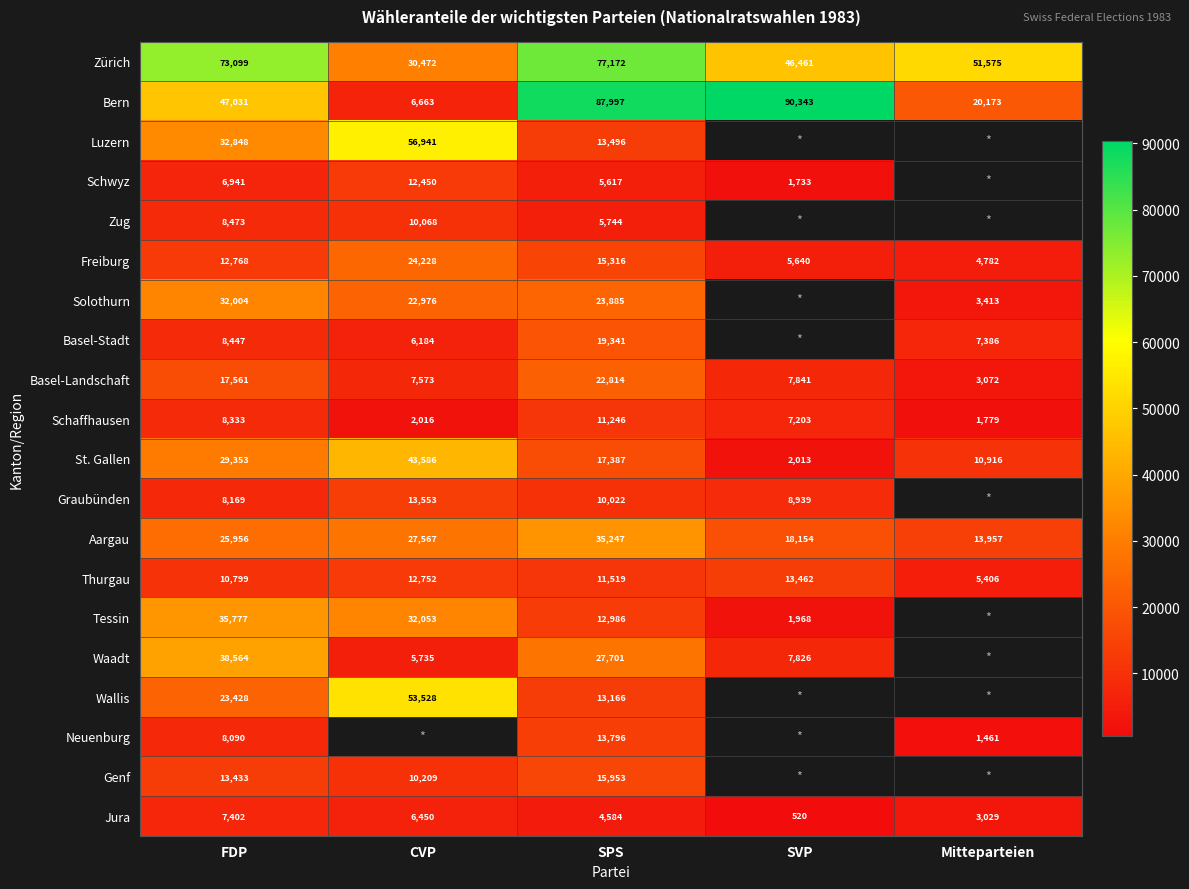

At which label does St. Gallen first exceed 17387?

FDP